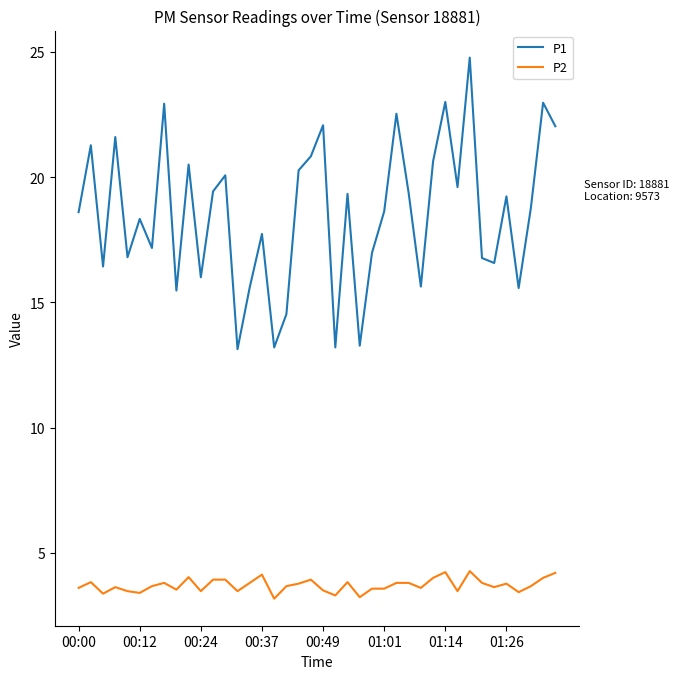

True or false: P1 and P2 cross at least once.

False